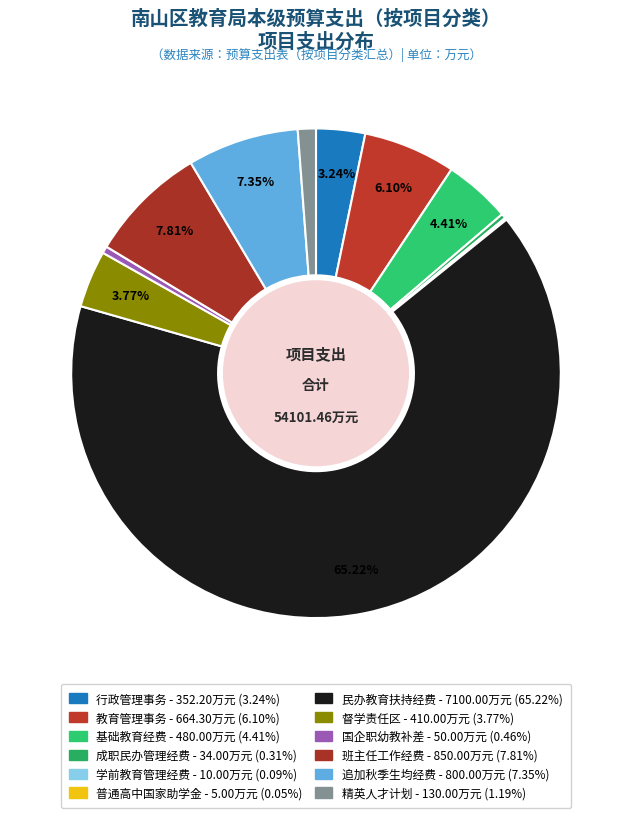

What is the largest slice in the pie chart?

民办教育扶持经费